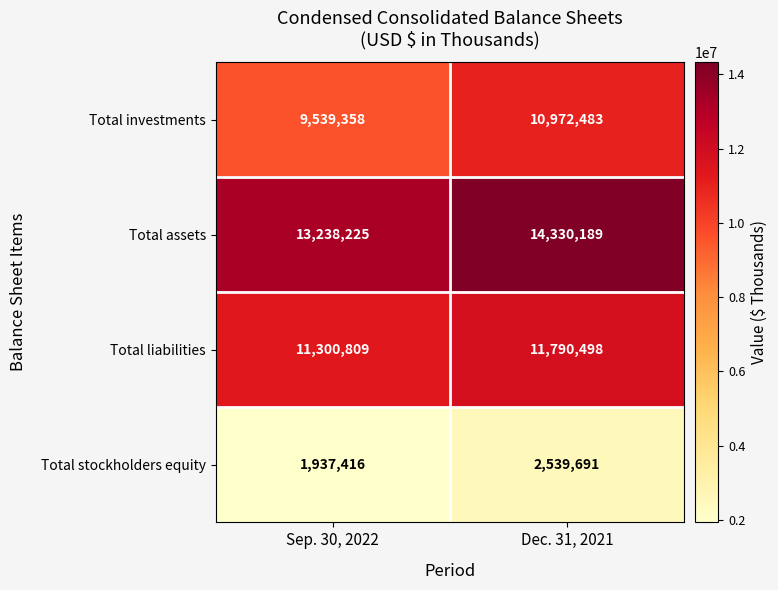

What value does the Total liabilities series have at Sep. 30, 2022?

11300809